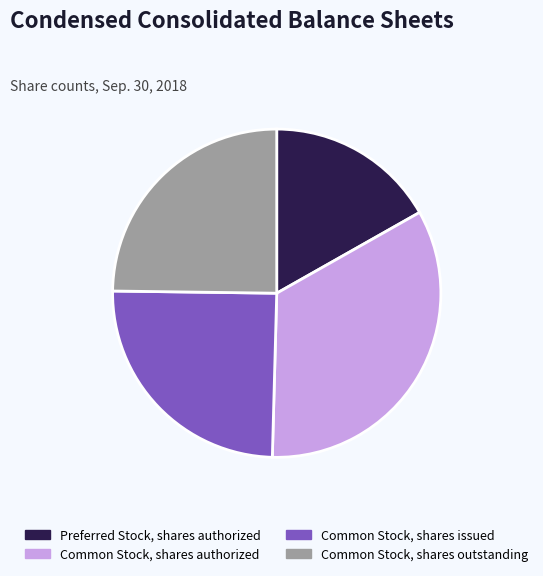

Between Preferred Stock, shares authorized and Common Stock, shares issued, which is larger?

Common Stock, shares issued